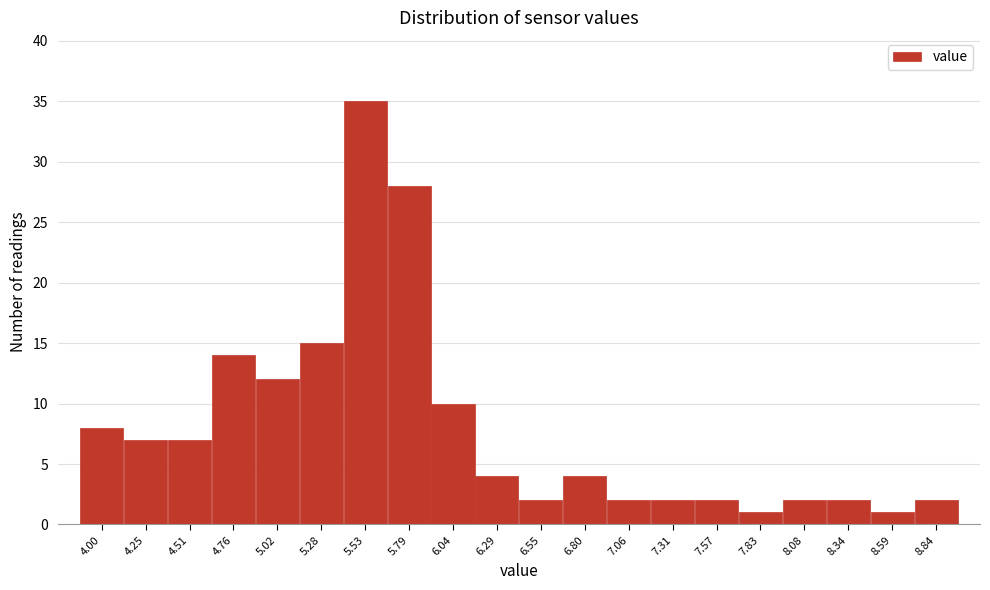

Reading right to left, what are all the values shown in this chart?

2	1	2	2	1	2	2	2	4	2	4	10	28	35	15	12	14	7	7	8